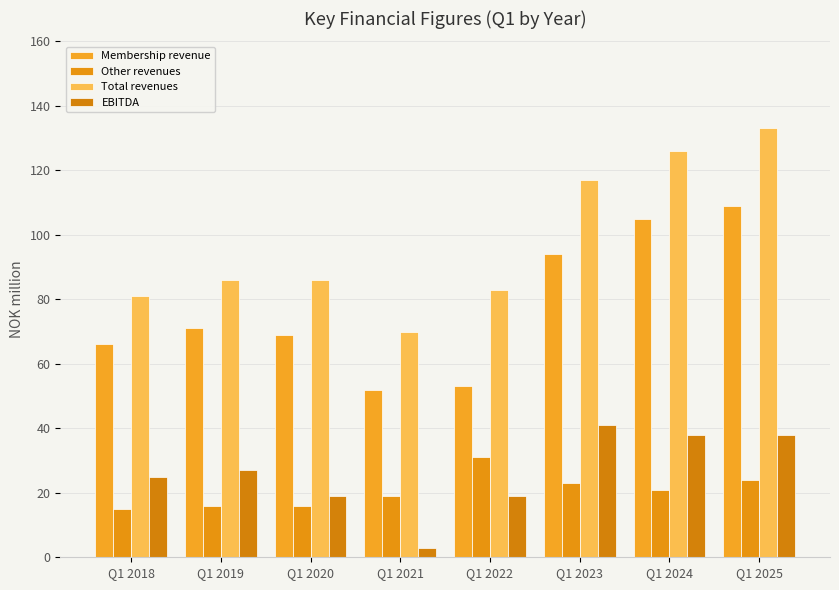

List the labels in order of EBITDA value, smallest first.

Q1 2021, Q1 2020, Q1 2022, Q1 2018, Q1 2019, Q1 2024, Q1 2025, Q1 2023